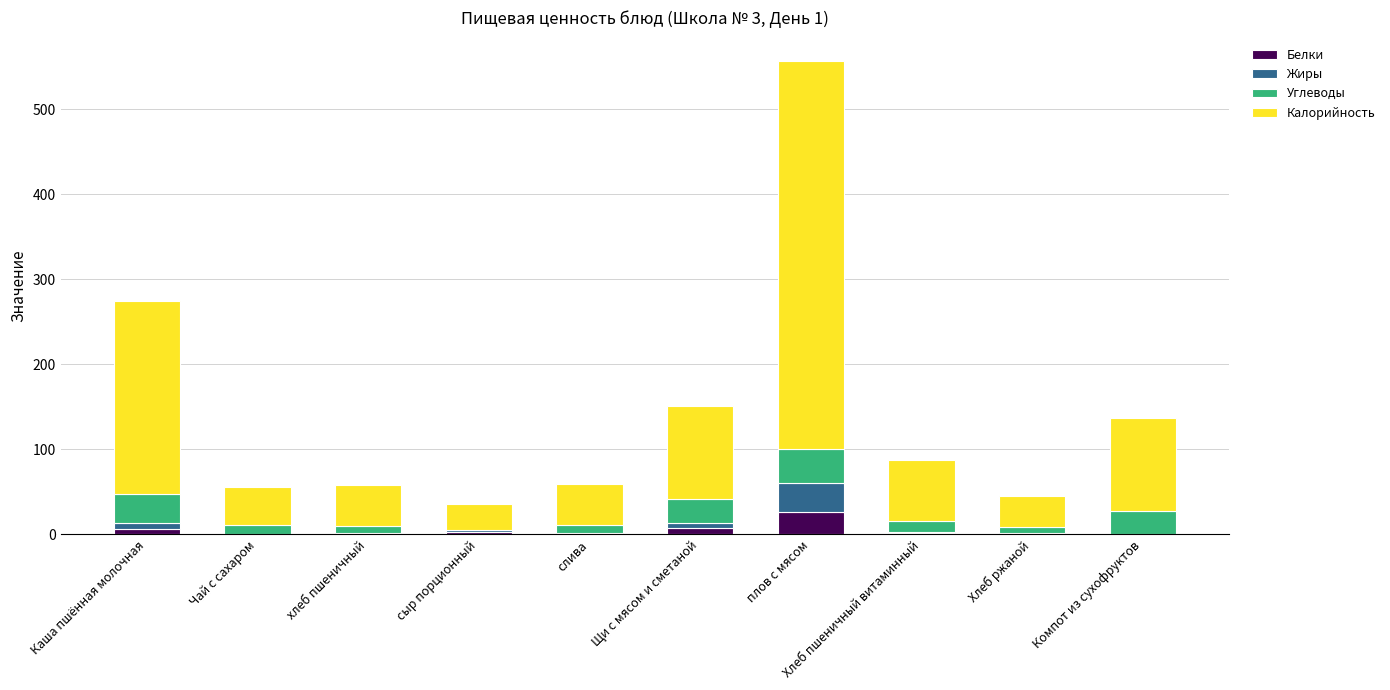

How many distinct data groups are displayed?

4